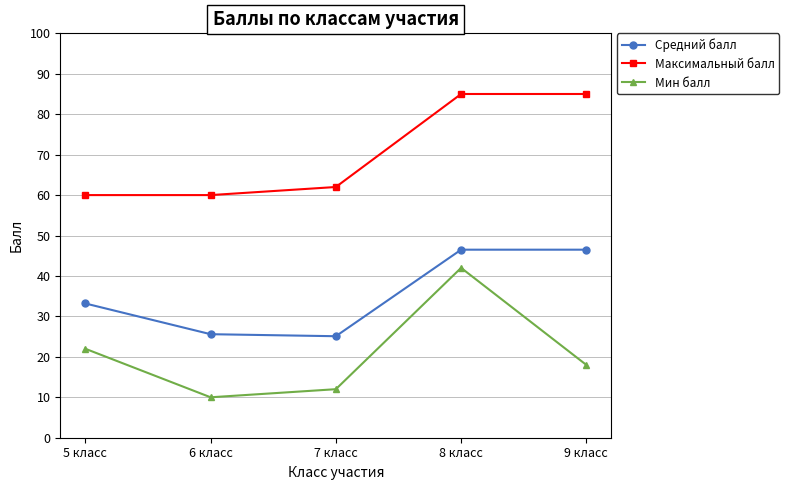

True or false: Мин балл has a value of 26.9 at 8 класс.

False